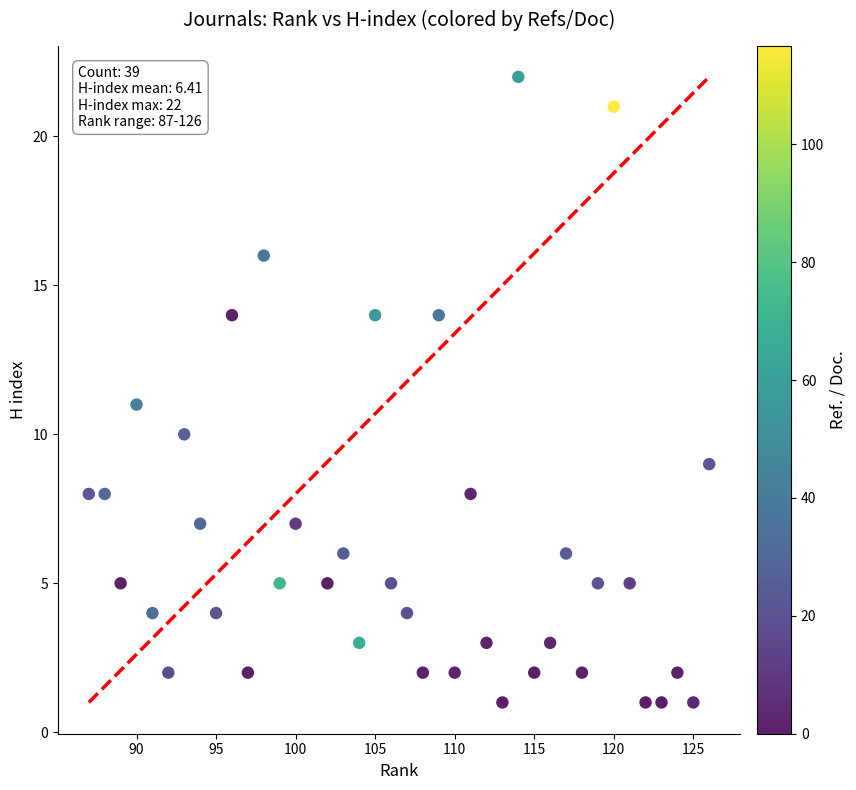

What is the range of Y values (max minus min)?

21